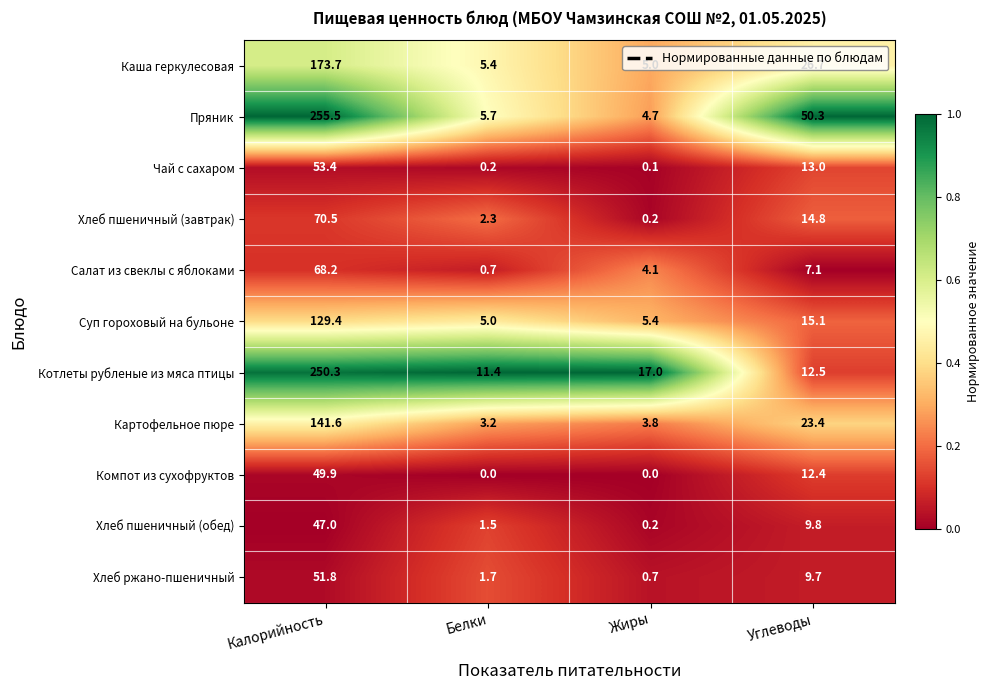

Between Калорийность and Углеводы, which series saw the biggest shift?

Котлеты рубленые из мяса птицы